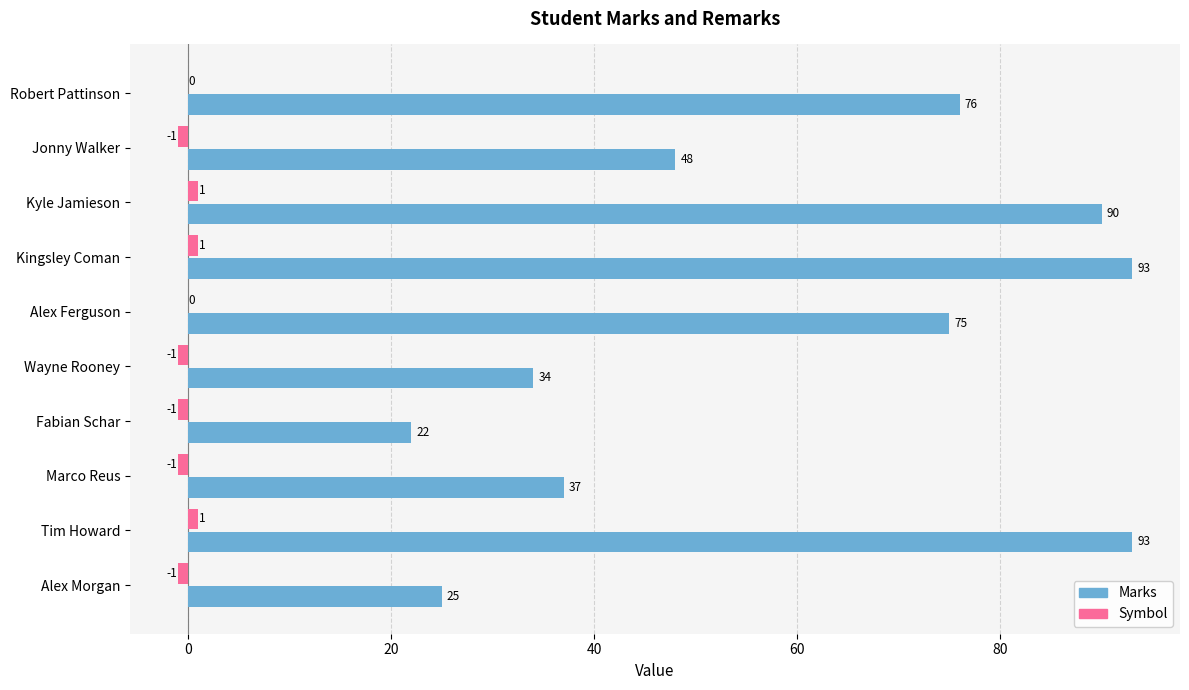

Between Alex Ferguson and Alex Morgan, which series saw the biggest shift?

Marks